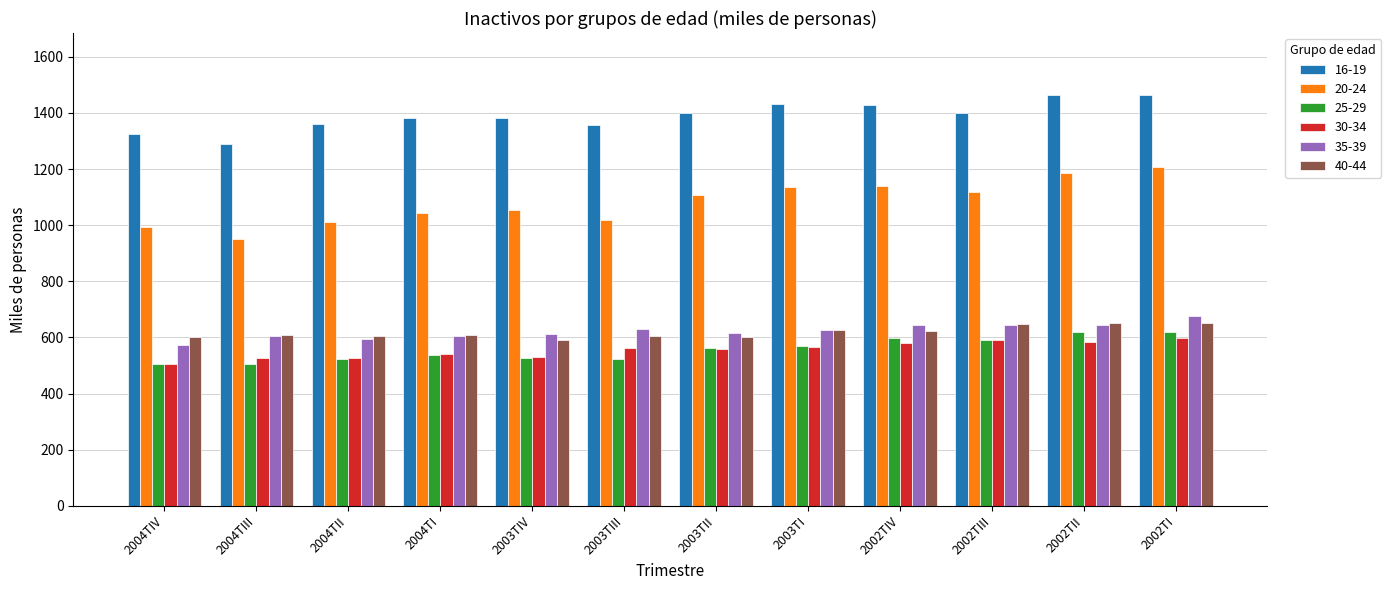

How many data points in 16-19 are above 1398?

6